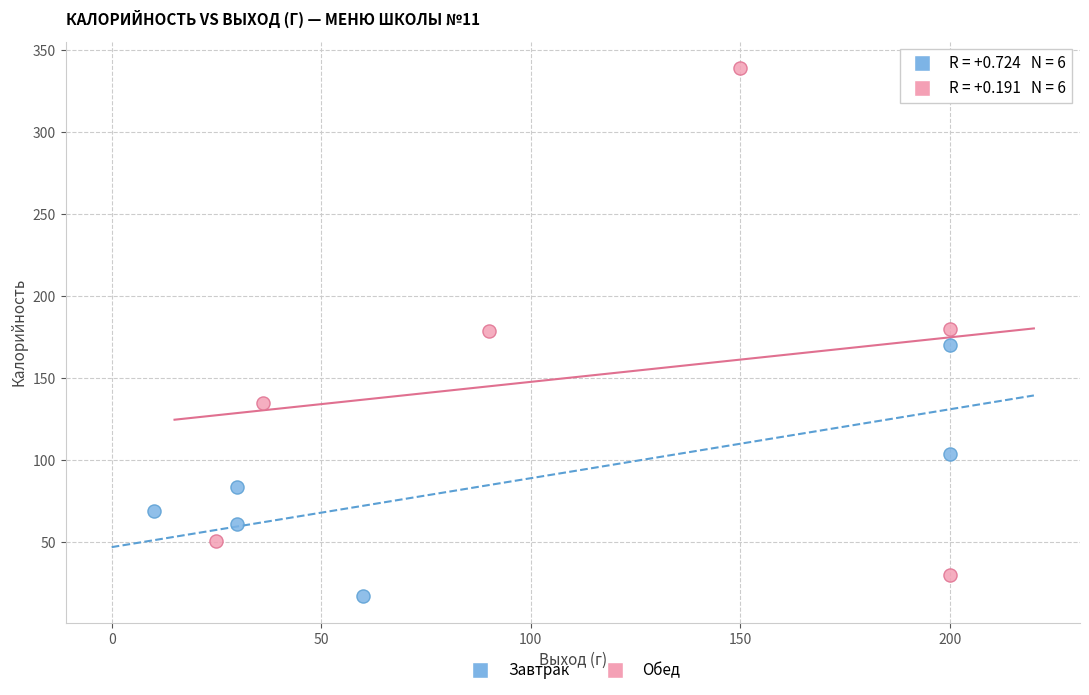

Which series has the widest spread of Y values?

Обед